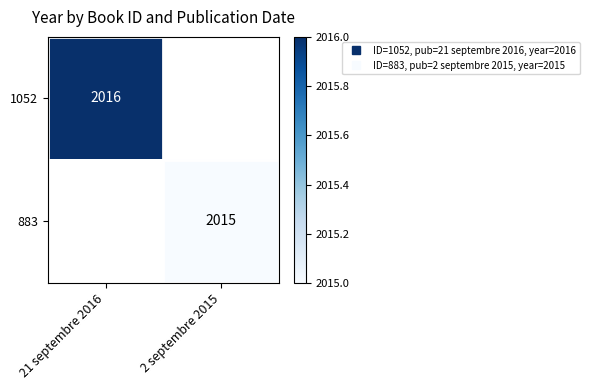

Between 2 septembre 2015 and 21 septembre 2016, which is larger?

21 septembre 2016